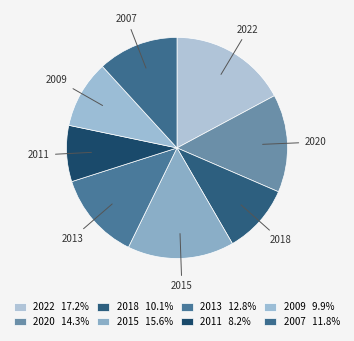

True or false: 2018 accounts for 10% of the total.

True